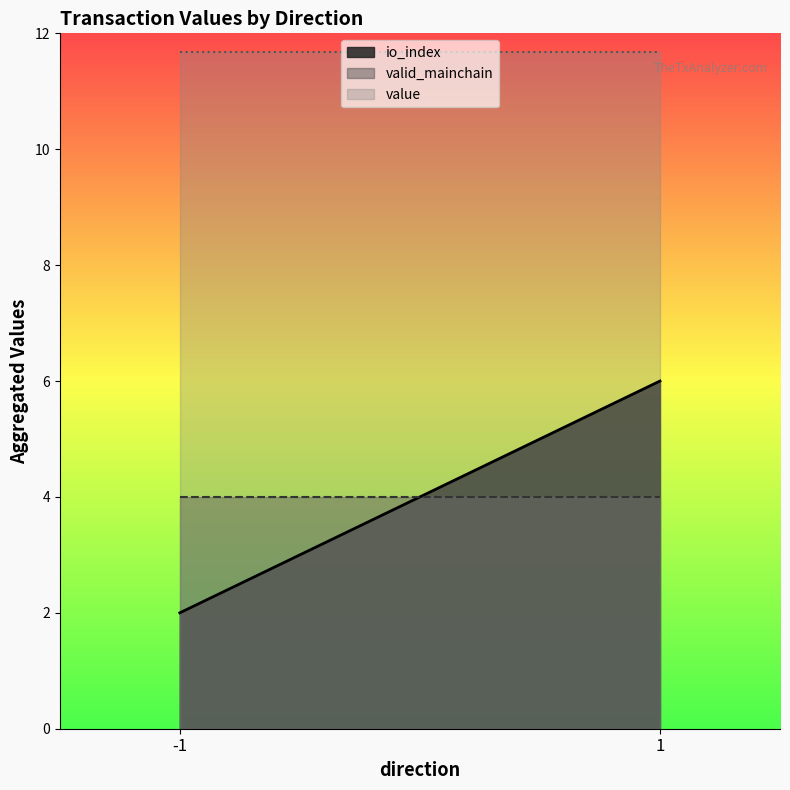

Is the value of value at 1 greater than the value of valid_mainchain at 1?

Yes